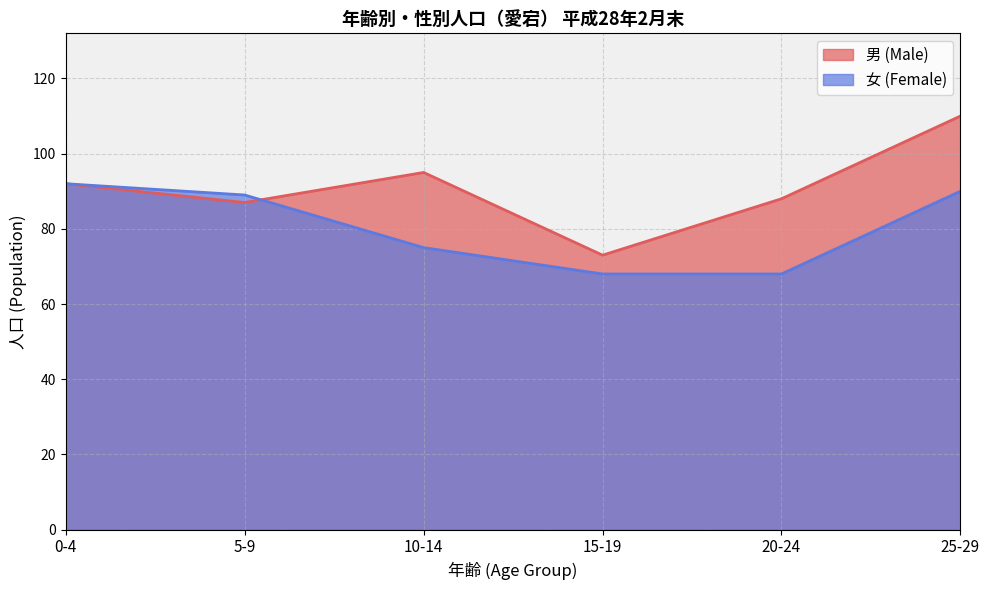

Does the chart display data point markers on the line(s)?

No